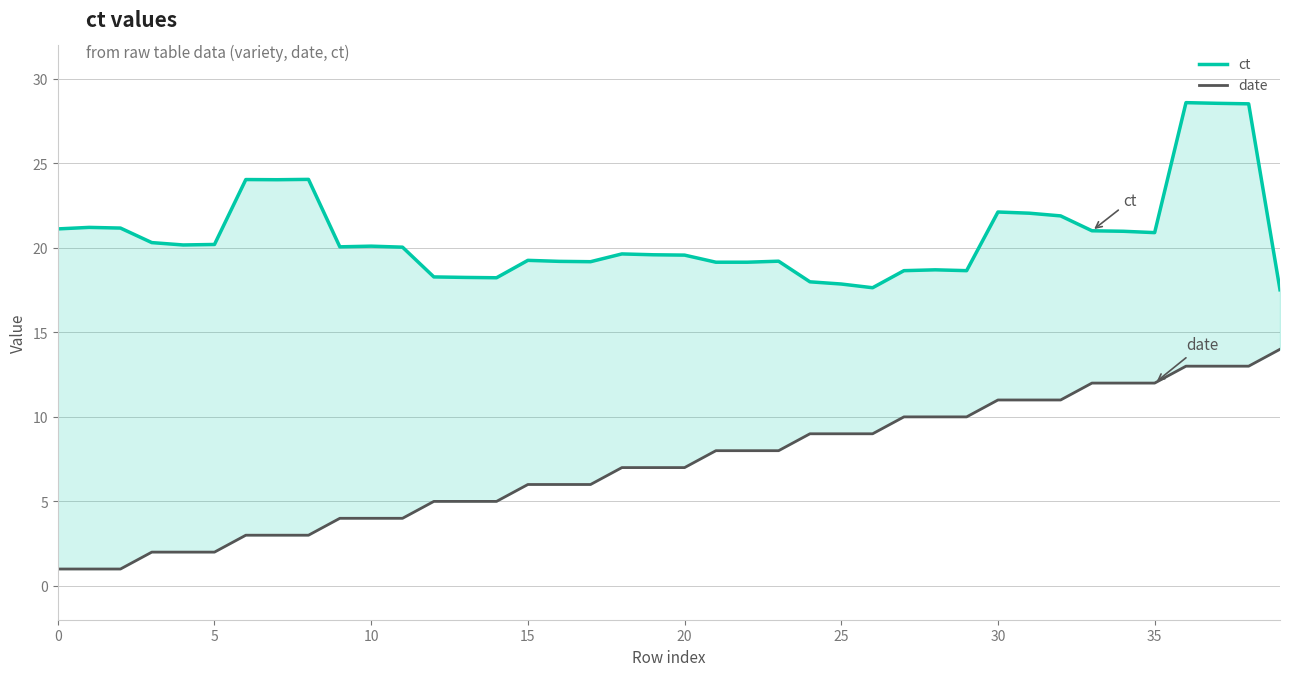

What is the sum of the ct values at 0 and 25?

39.0